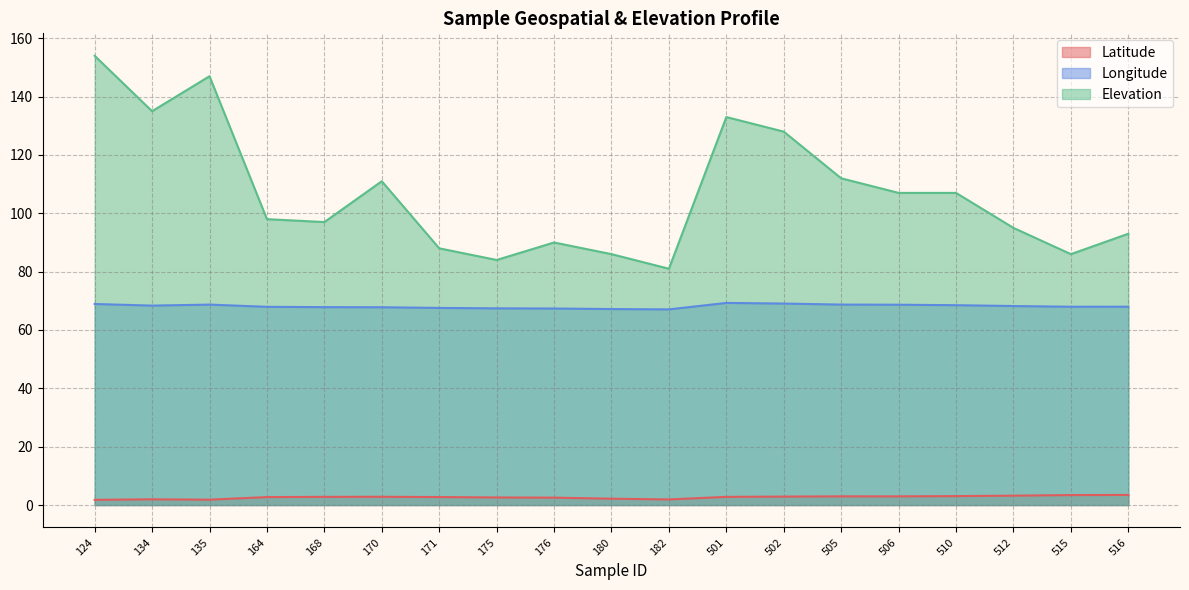

What is the difference between the maximum and second lowest values in the Elevation series?

70.0